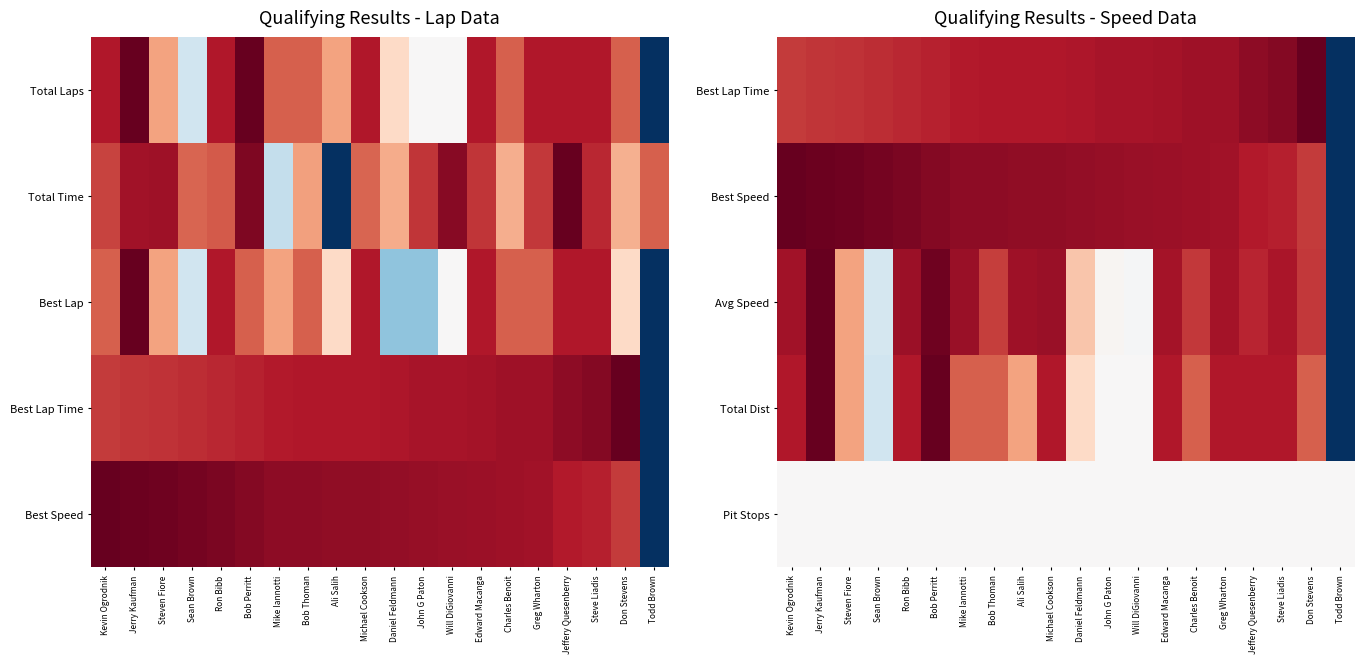

True or false: Best Speed has a value of 0.4 at Greg Wharton.

False